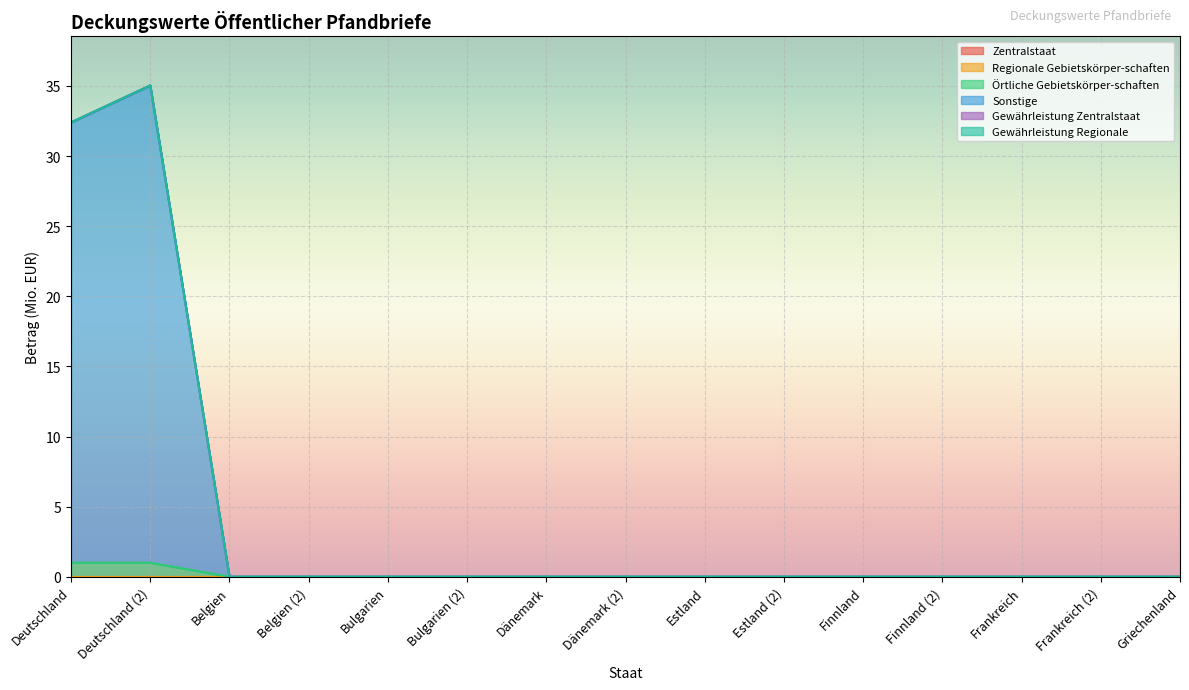

The value of Örtliche Gebietskörper-schaften at Dänemark is 0.0. True or false?

True